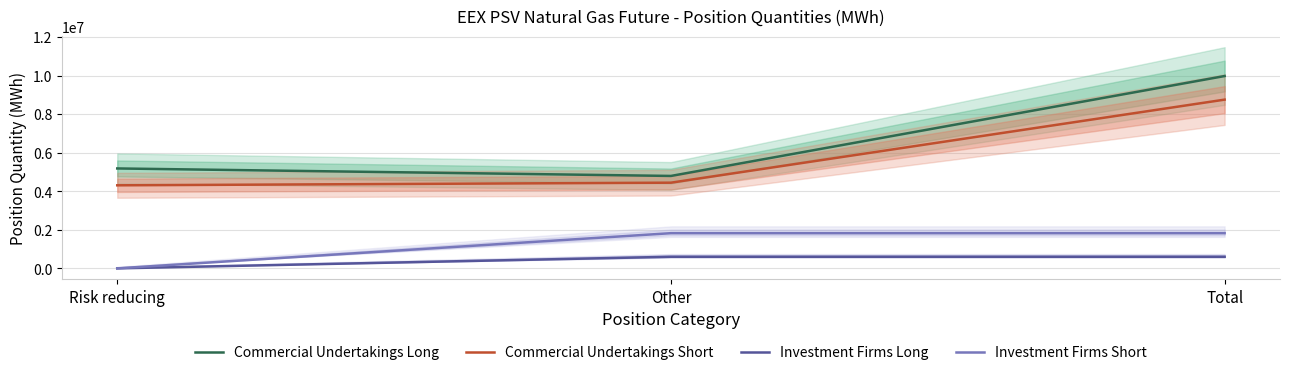

Does the chart display data point markers on the line(s)?

No